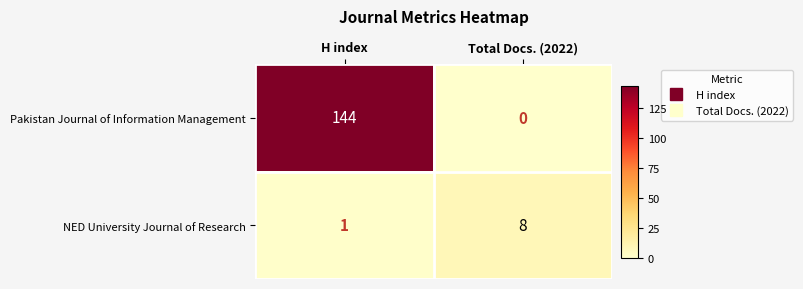

Is the value of Pakistan Journal of Information Management at Total Docs. (2022) greater than the value of NED University Journal of Research at Total Docs. (2022)?

No